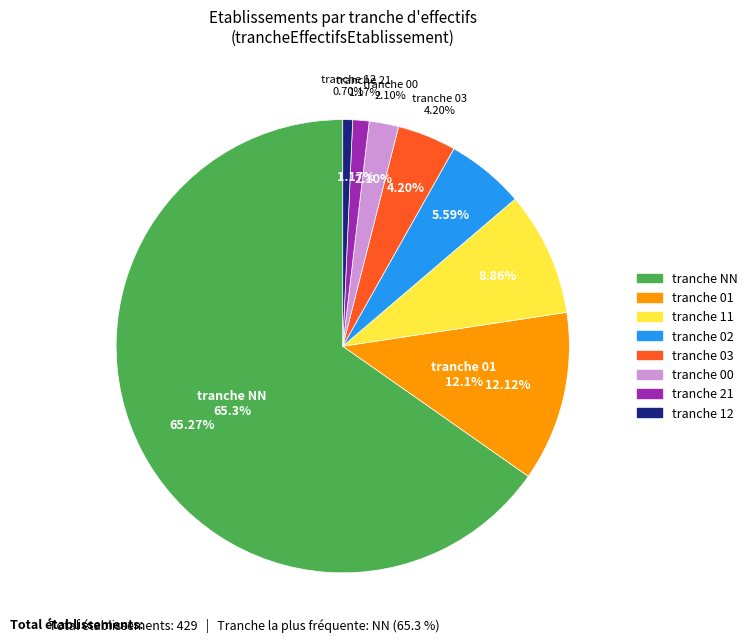

Approximately how many times larger is the value at 11 compared to 01?

0.7